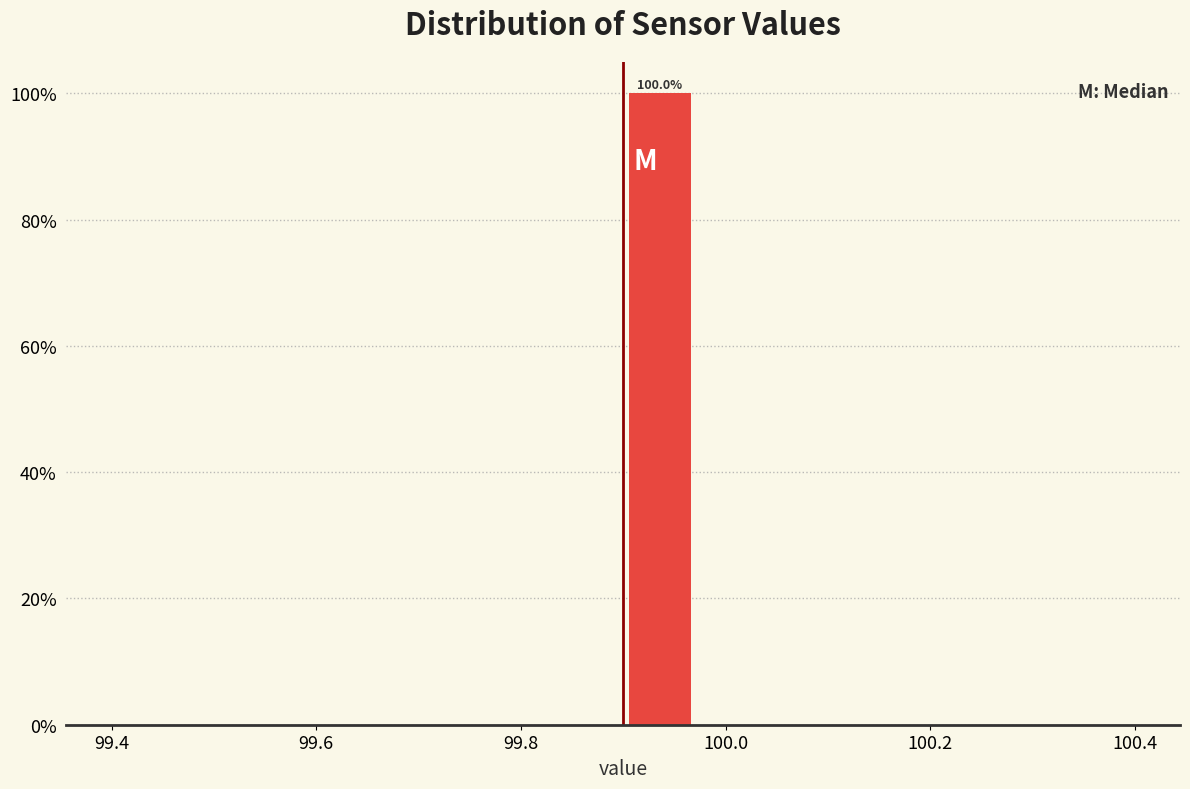

Read against the x-axis, roughly where is the centre of the tallest bar?

99.94